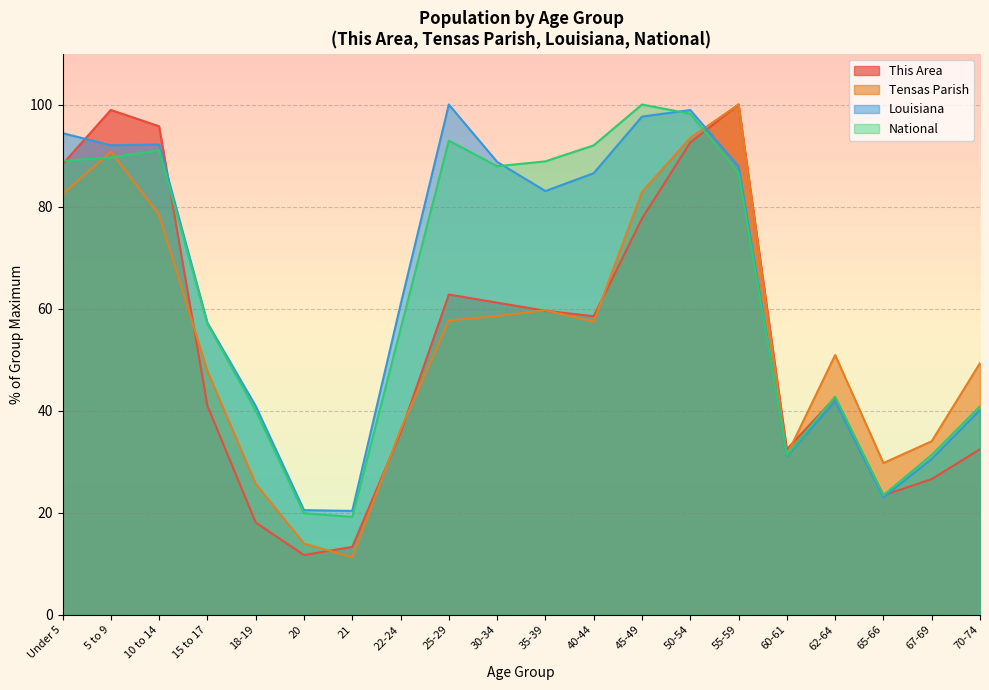

At which label does National reach its peak?

45-49